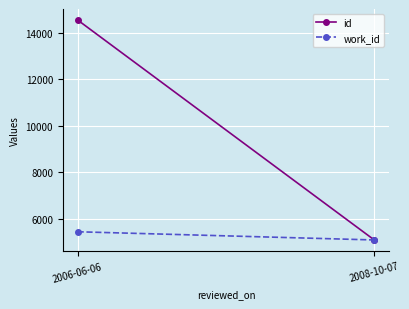

Which series has the largest total across all categories?

id